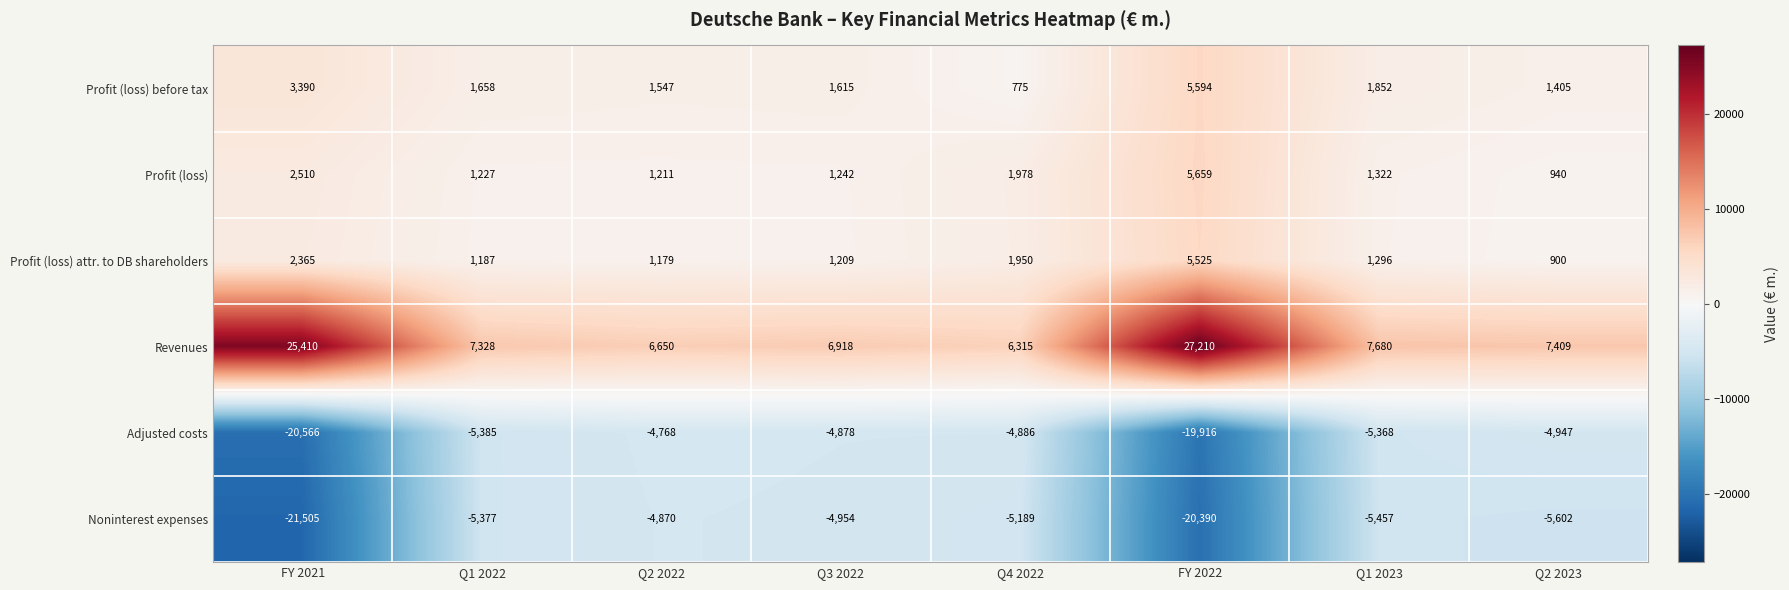

What is the sum of all Profit (loss) attr. to DB shareholders values?

15611